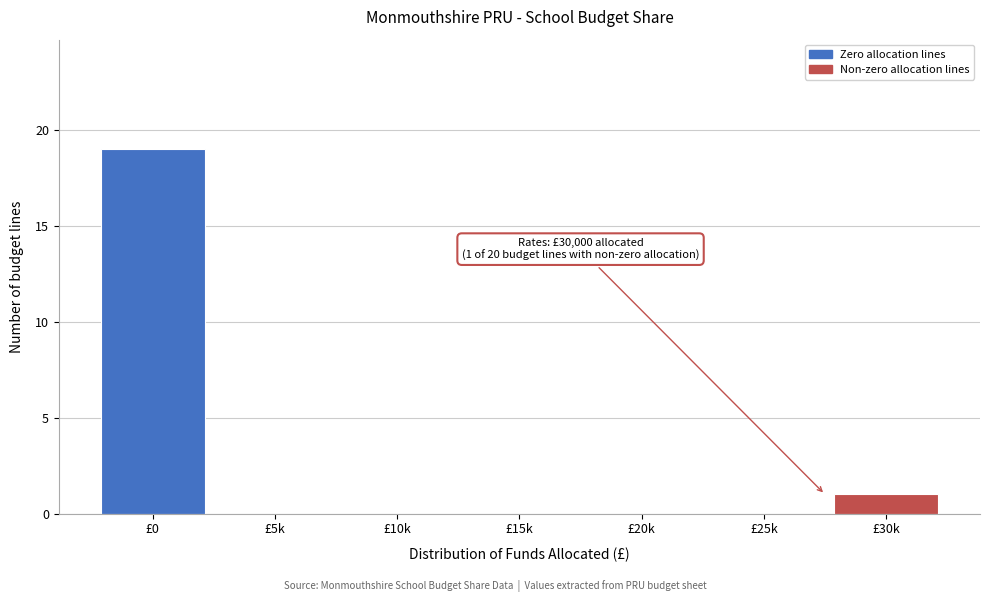

Reading right to left, what are all the values shown in this chart?

£30k=1	£25k=0	£20k=0	£15k=0	£10k=0	£5k=0	£0=19